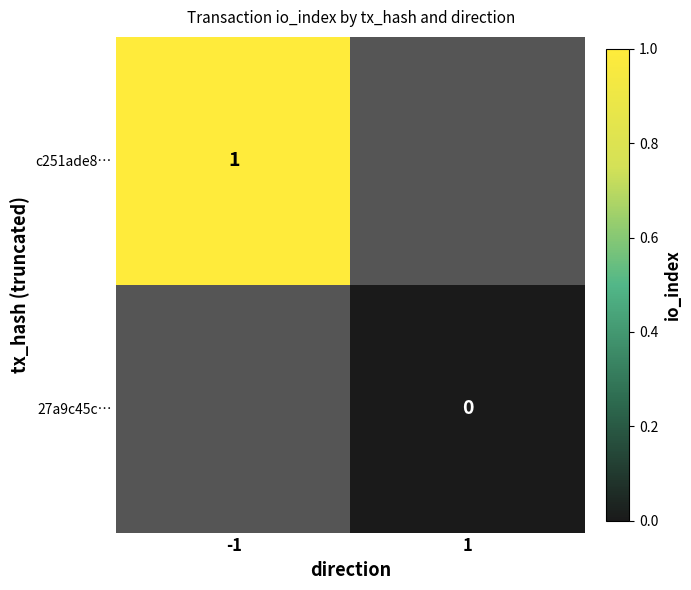

Is it true that c251ade8… equals 0 at -1?

False